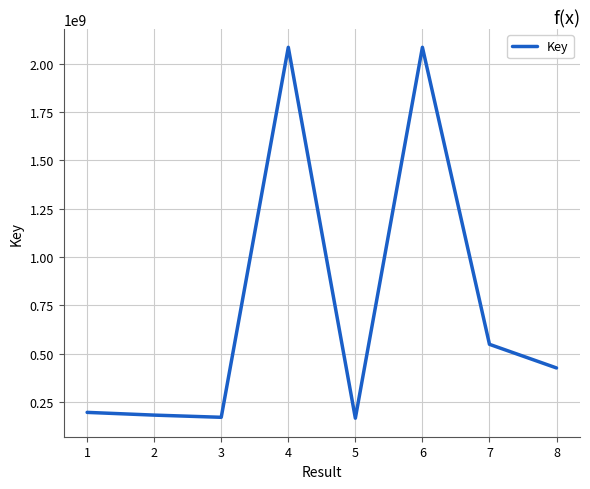

True or false: there are more than 1 points higher than both neighbors.

True